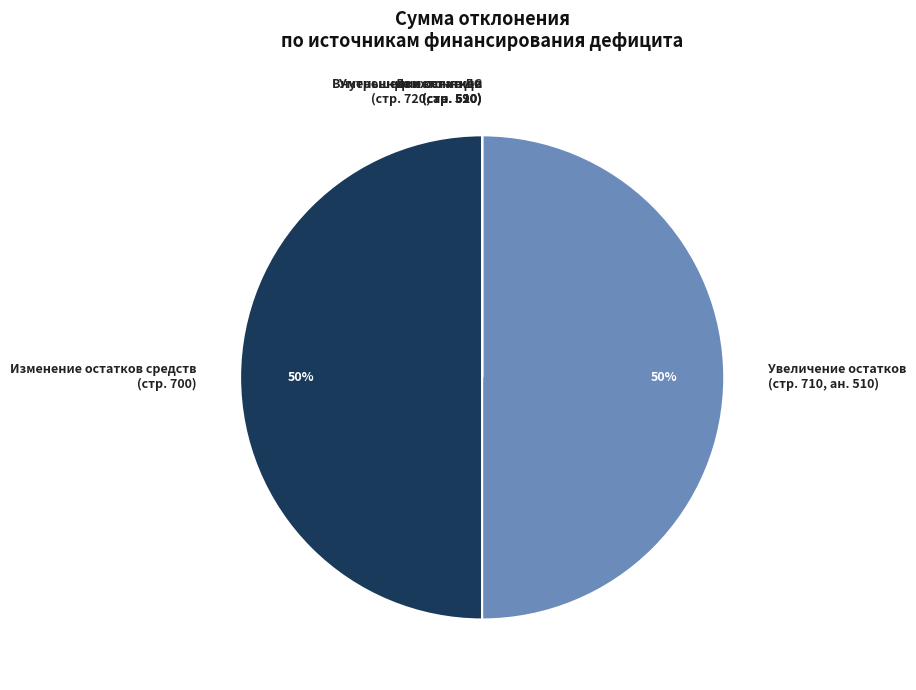

To the nearest percent, what is the average slice percentage?

20%